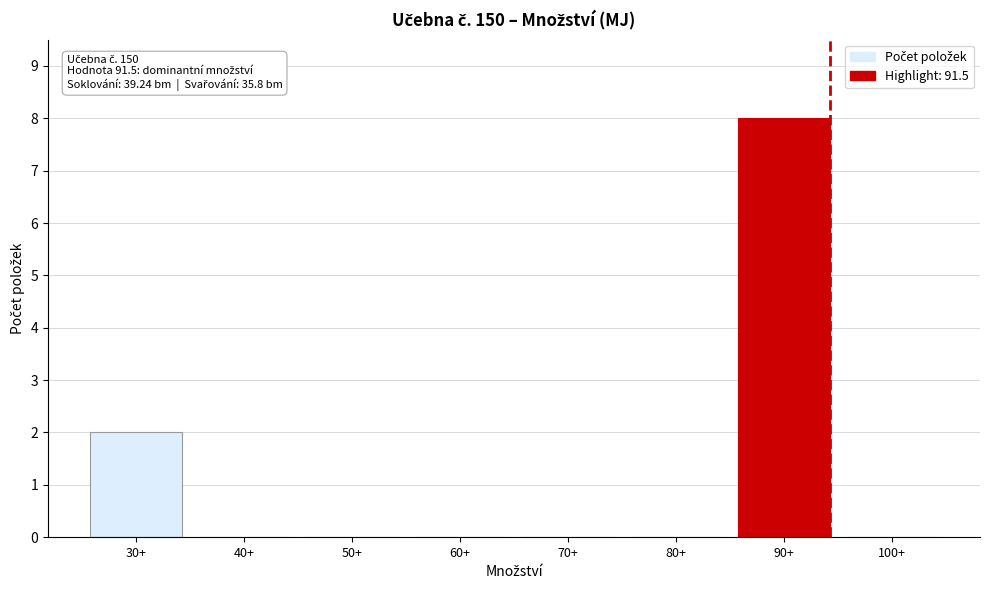

Reading right to left, transcribe all the data shown in this chart.

100+=0	90+=8	80+=0	70+=0	60+=0	50+=0	40+=0	30+=2